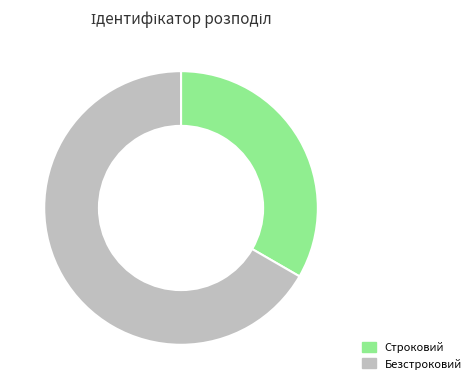

Is there any slice that represents more than half of the pie?

Yes